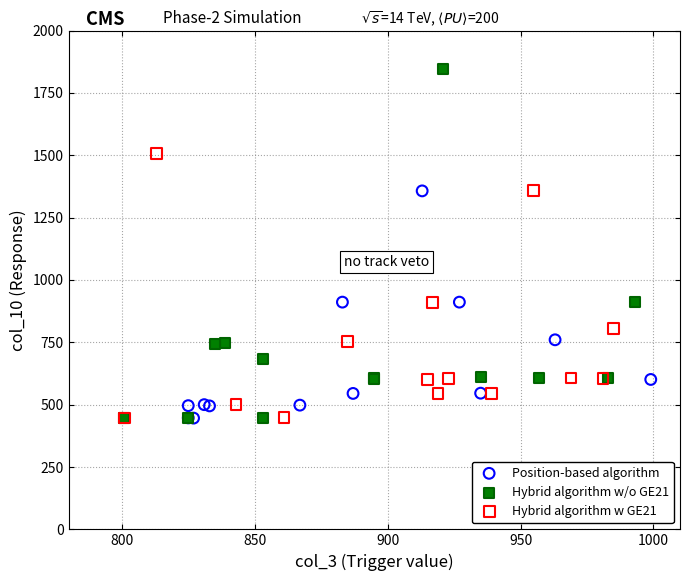

Which series has the largest Y range (max minus min)?

Hybrid algorithm w/o GE21